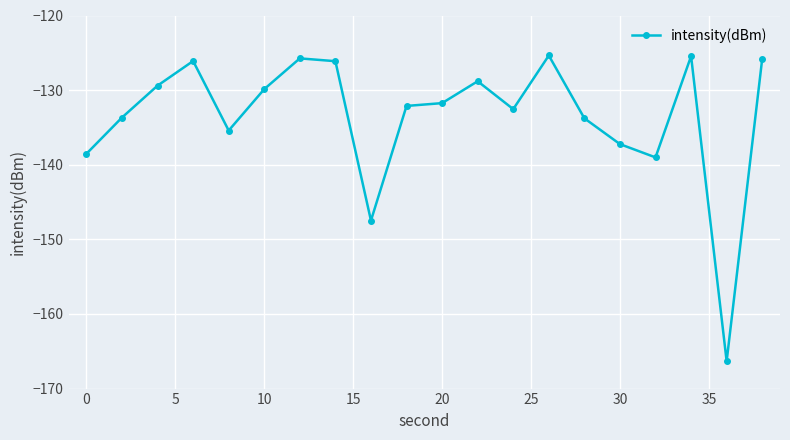

What is the value of the 12th point from the left?

-128.8